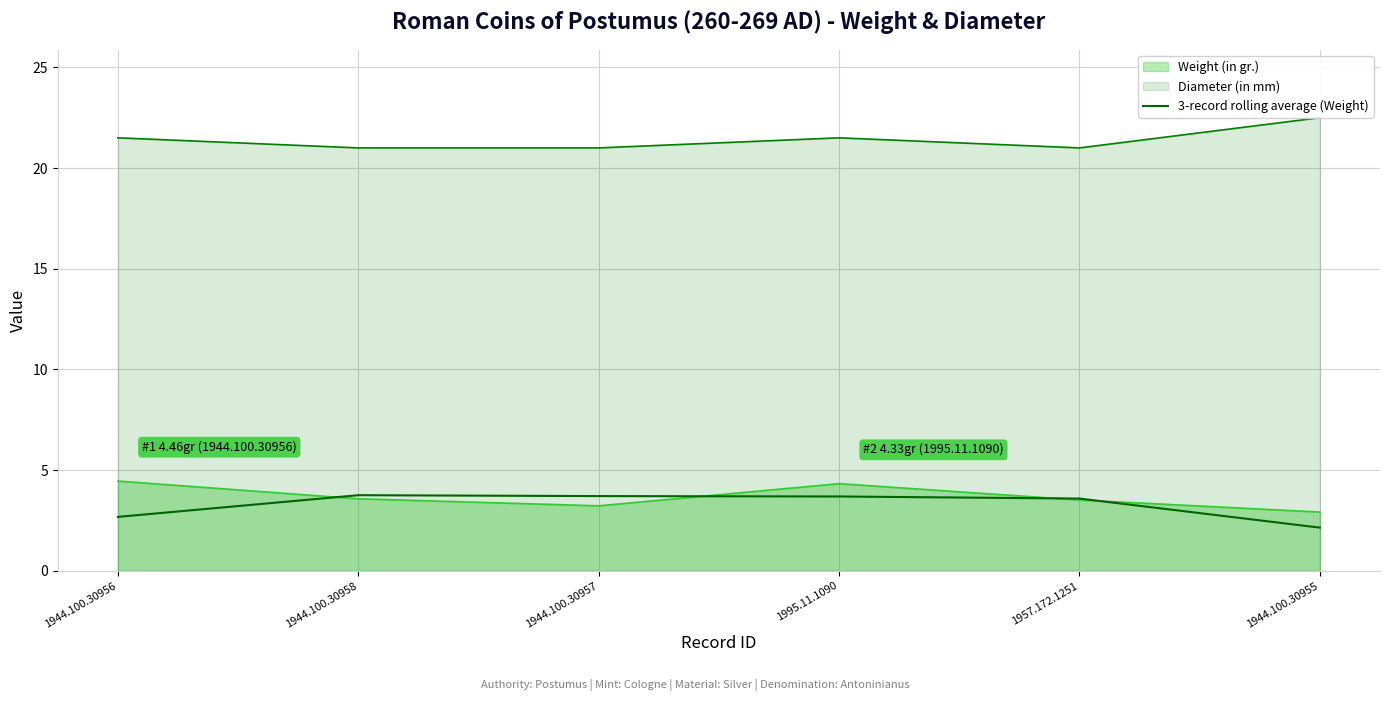

True or false: Weight (in gr.) has a value of 3.5 at 1957.172.1251.

True